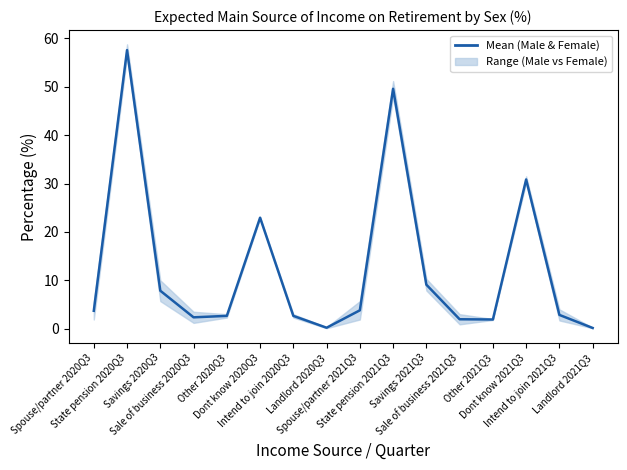

Which category has the lowest value across all series?

Landlord 2020Q3